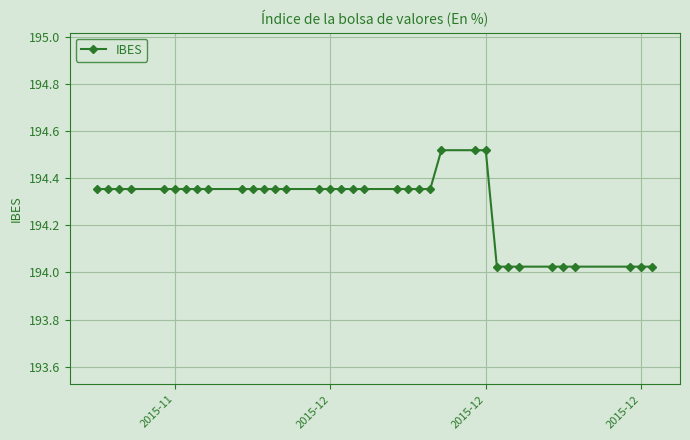

What is the average value?

194.3